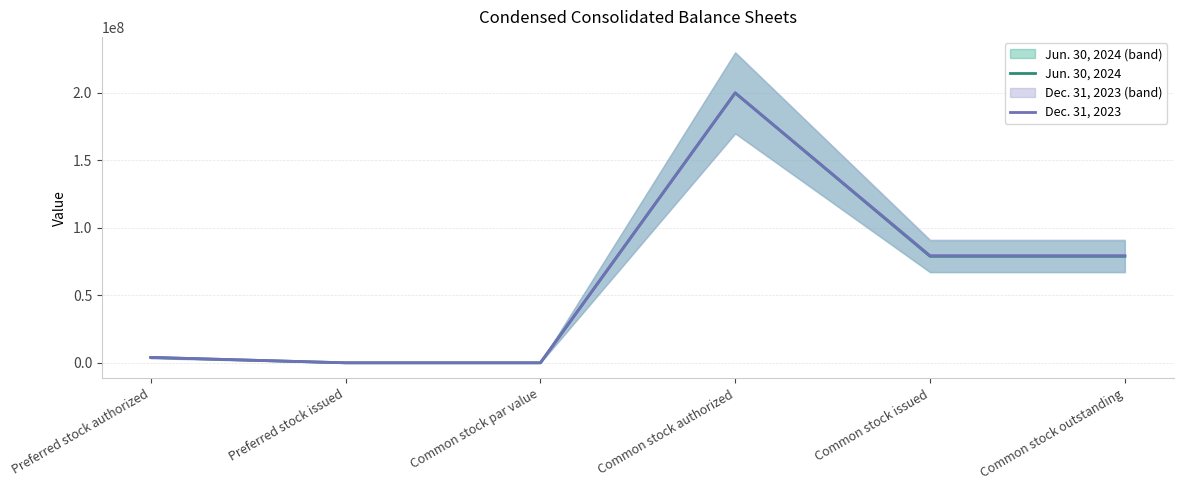

What are all the series names shown in the legend?

Jun. 30, 2024, Dec. 31, 2023